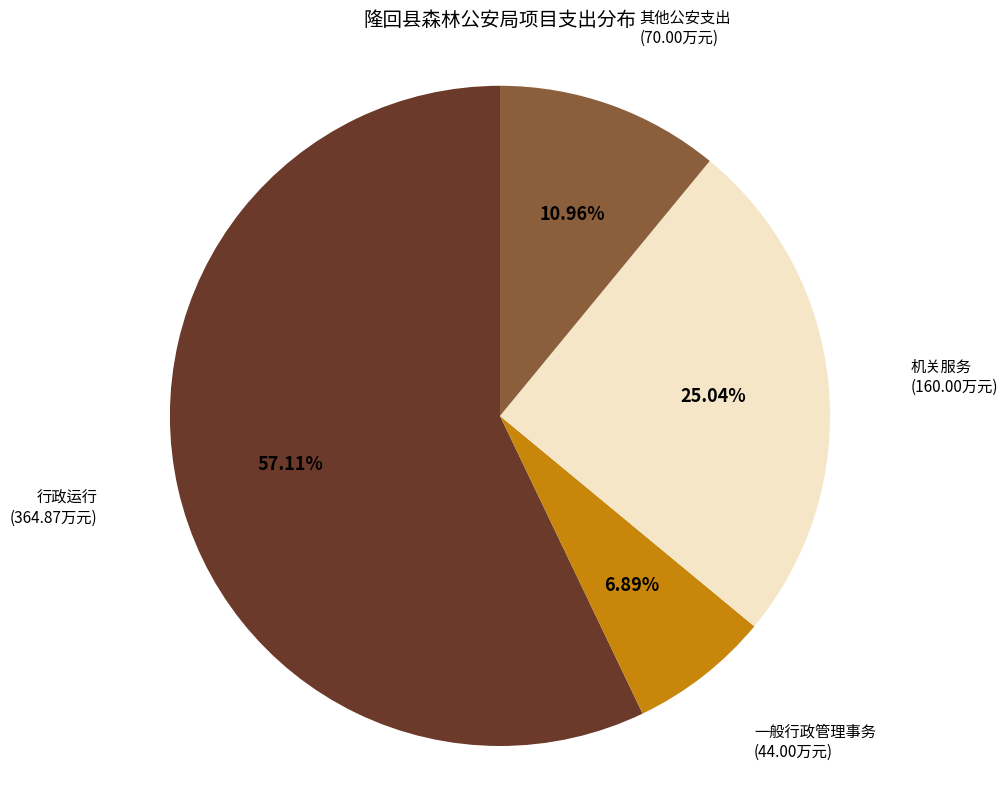

Is 其他公安支出 the majority of the pie?

No